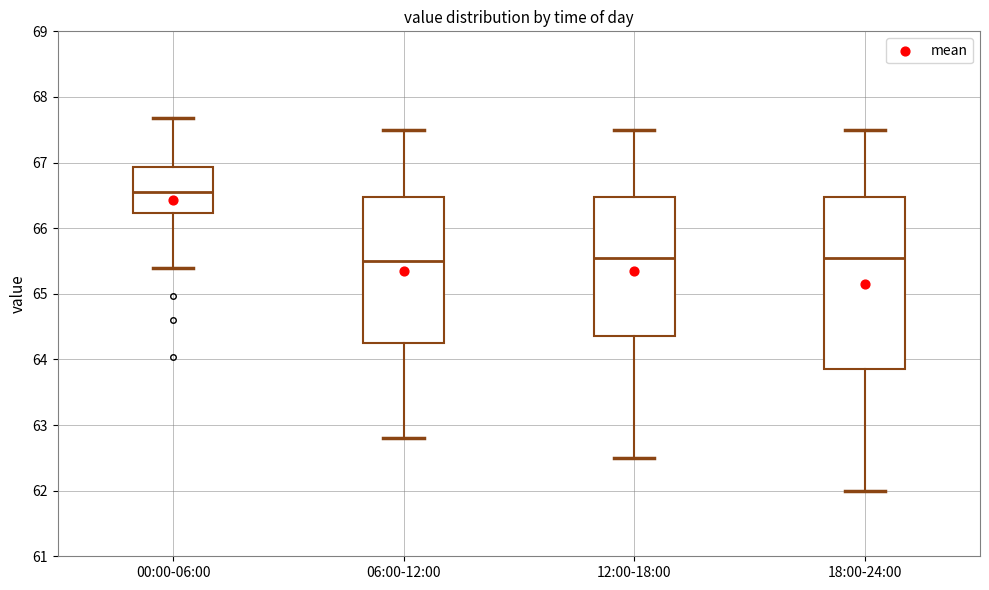

Comparing the boxes themselves (not the whiskers), which one is the tallest?

18:00-24:00